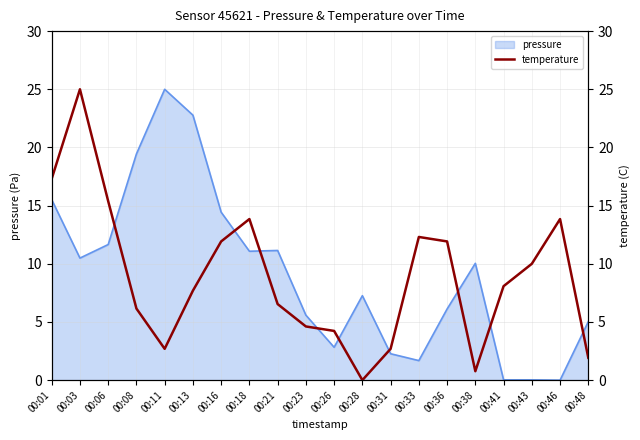

What is the average value?

8.8